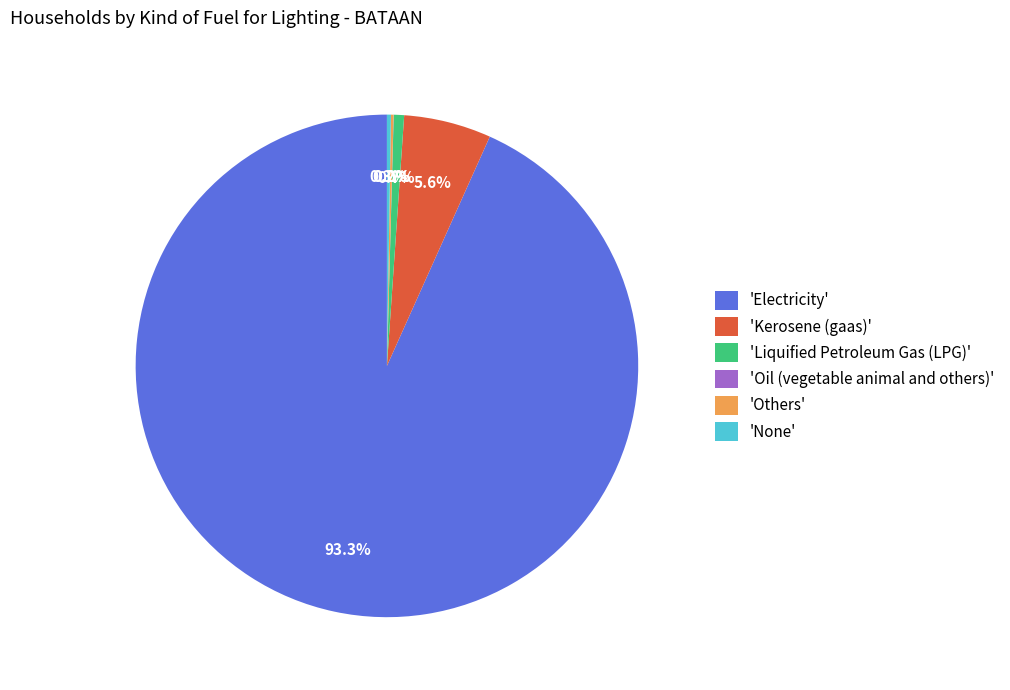

What portion of the pie excludes 'Kerosene (gaas)'?

94.4%